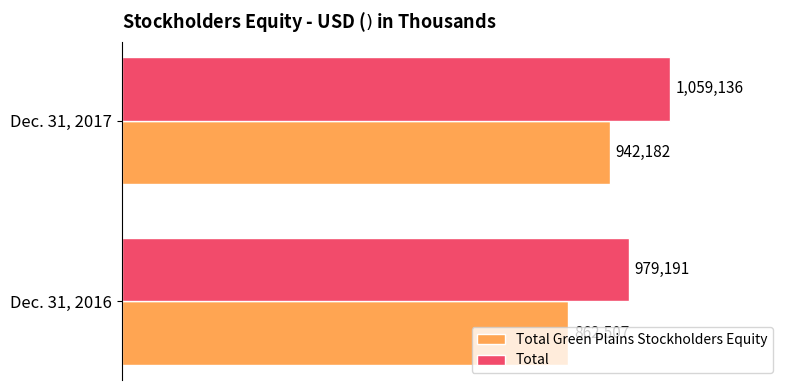

What are all the series names shown in the legend?

Total Green Plains Stockholders Equity, Total